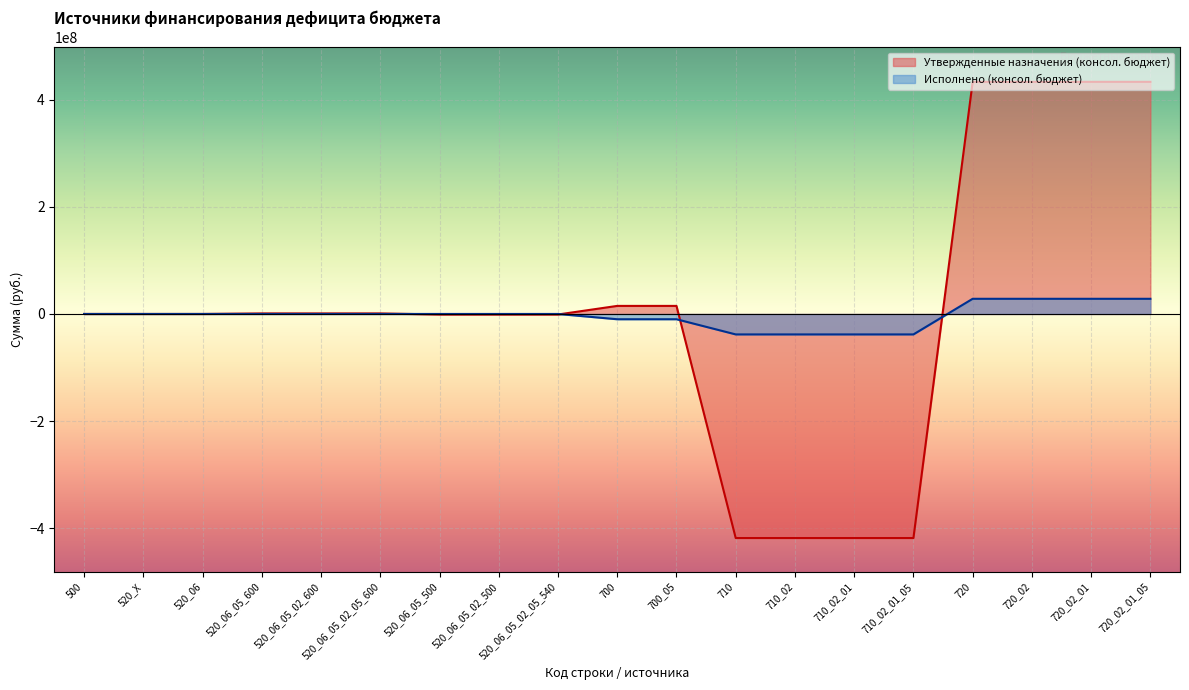

What is the total value across all series at 520_06_05_02_500?

-1000000.0